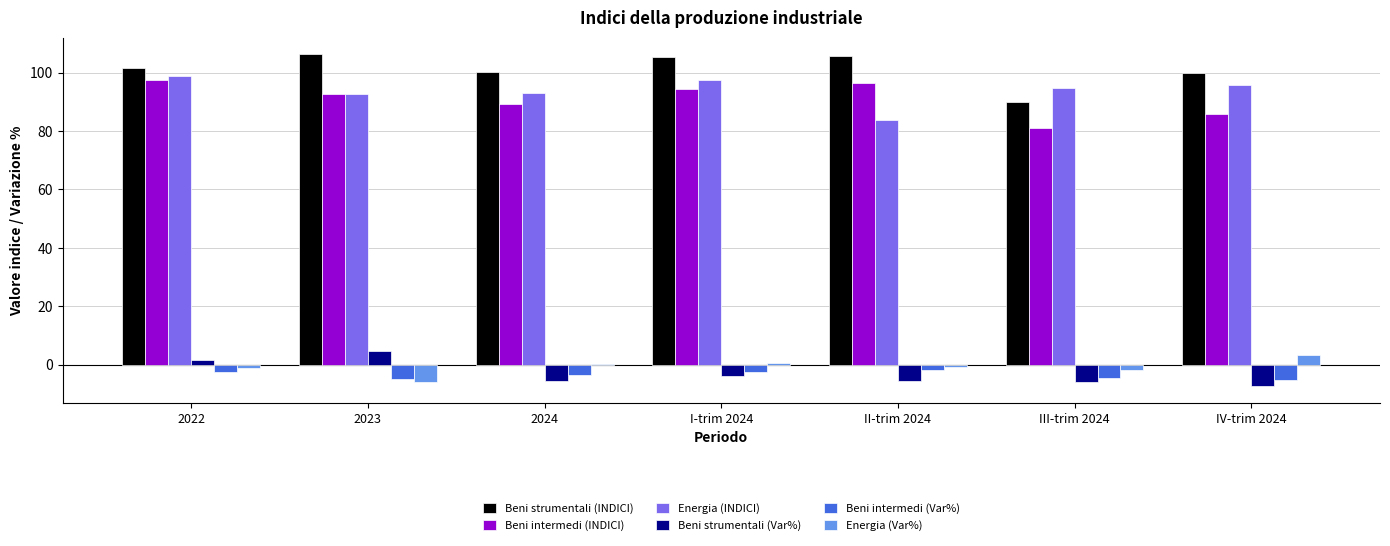

Where does the Beni intermedi (INDICI) series first go above 92?

2022